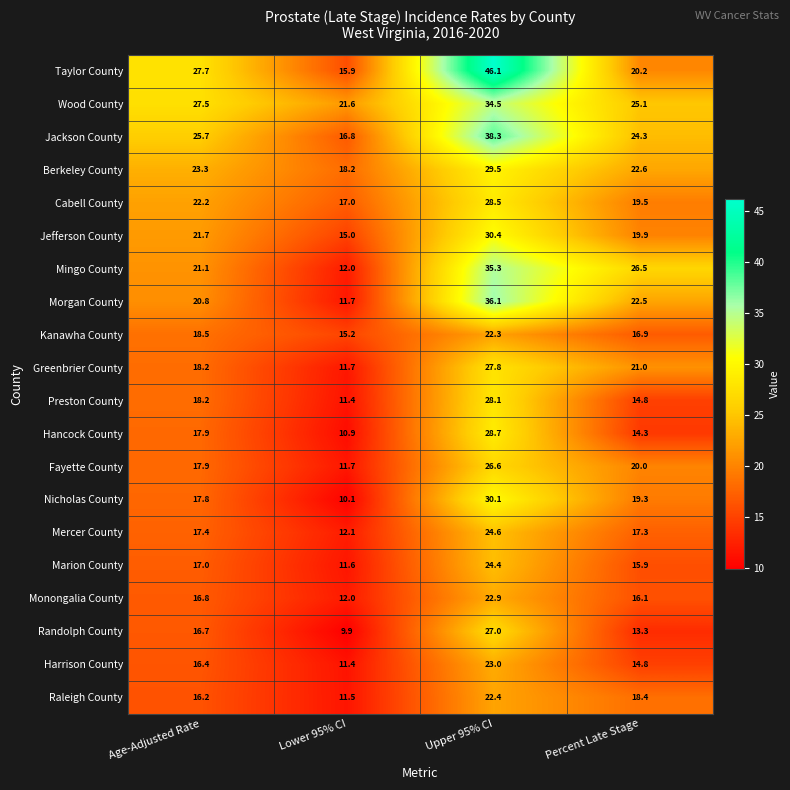

What is the lowest value of the Hancock County series?

10.9